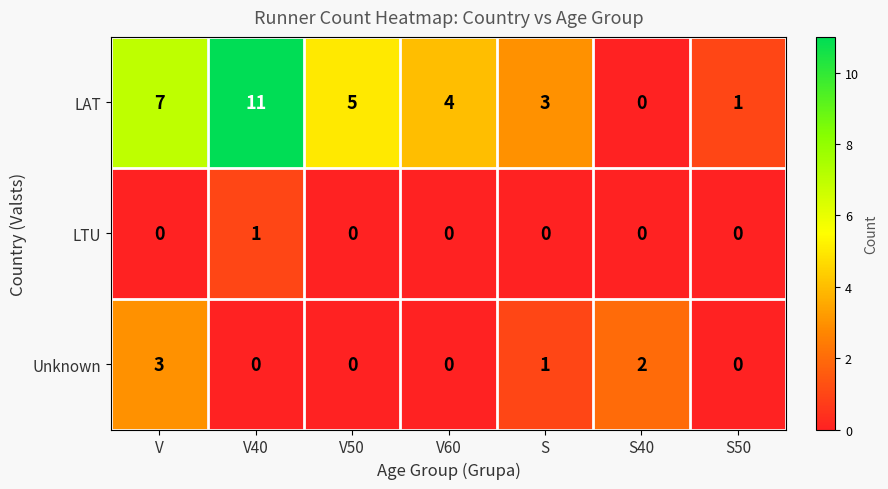

What is the sum of the LAT values at V and S?

10